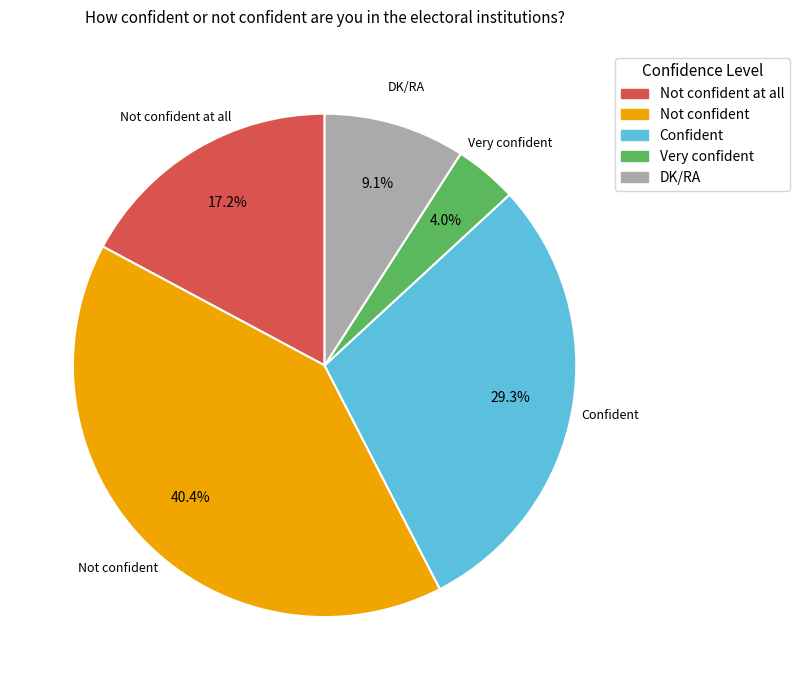

True or false: Not confident at all accounts for 17% of the total.

True